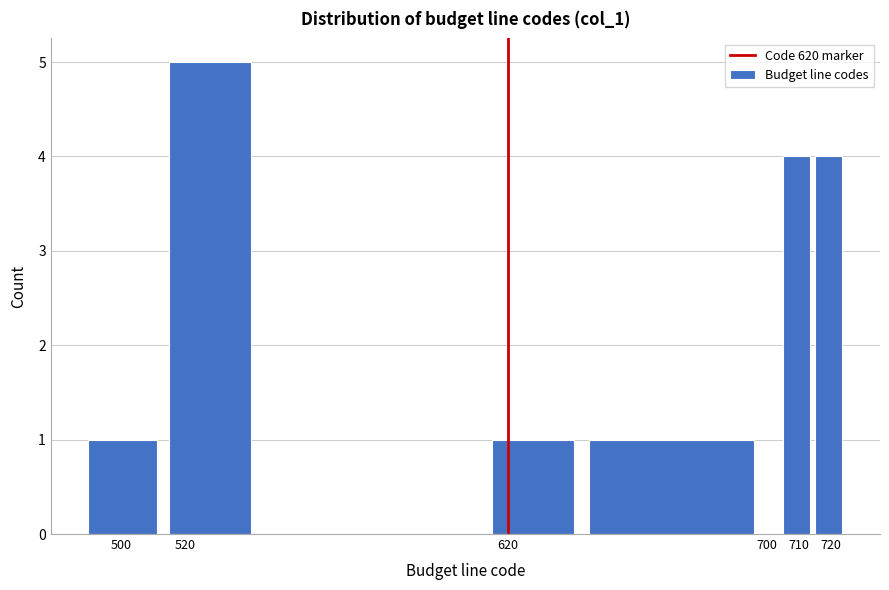

Which range on the x-axis has the tallest bar?

515 to 545